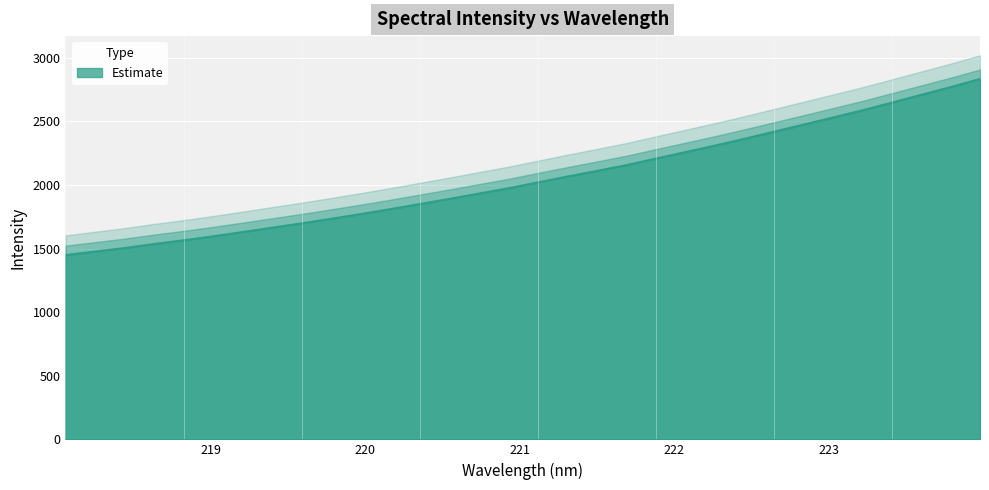

True or false: the data shows 434.3 at 218.0596.

False